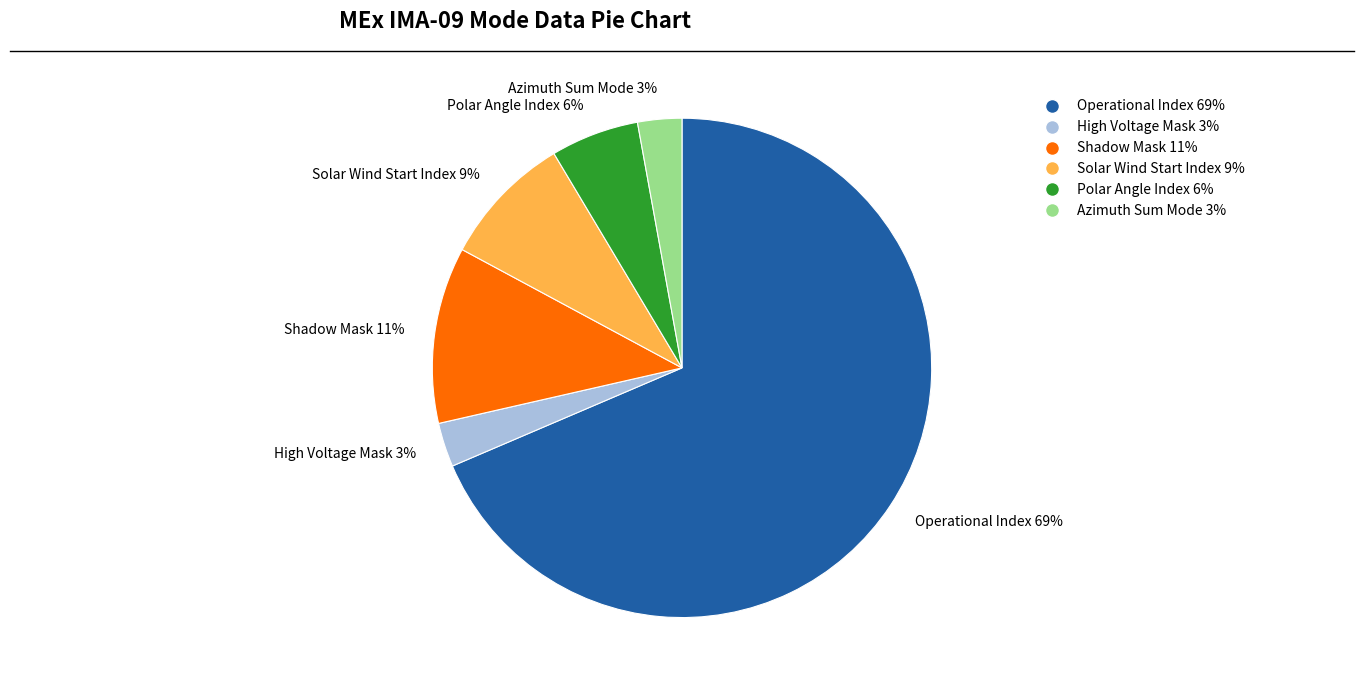

How many segments does this pie chart have?

6